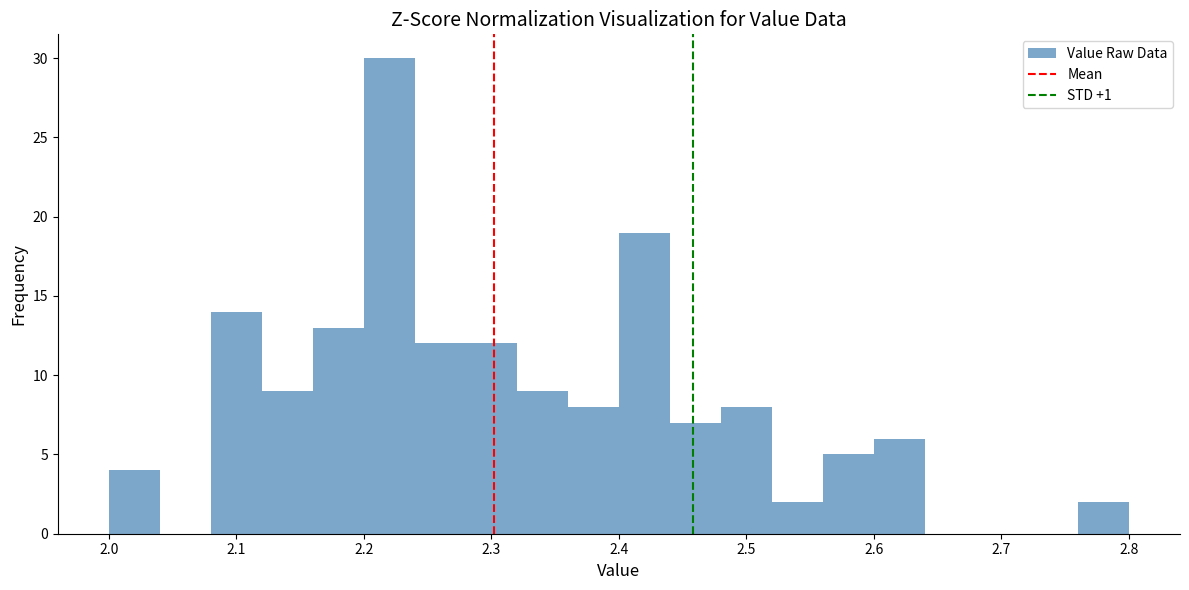

How tall is the bar that spans 2.40 to 2.44 on the x-axis? The values are not printed on the chart, so give them approximately, as read against the axis.

19